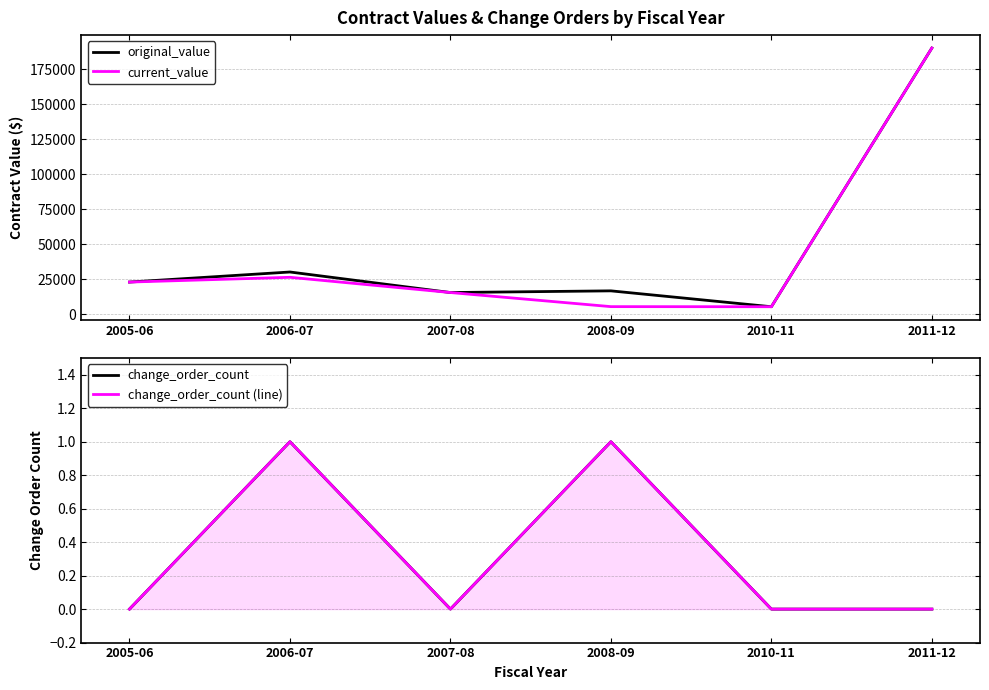

At which label does current_value first exceed 22877?

2005-06